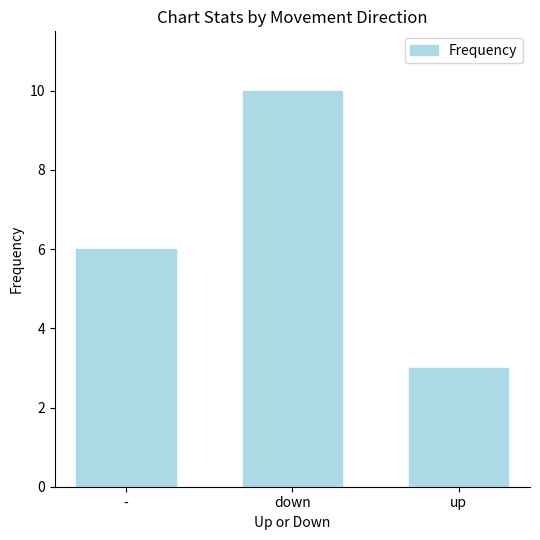

Reading left to right, list all the values displayed in this chart.

6	10	3